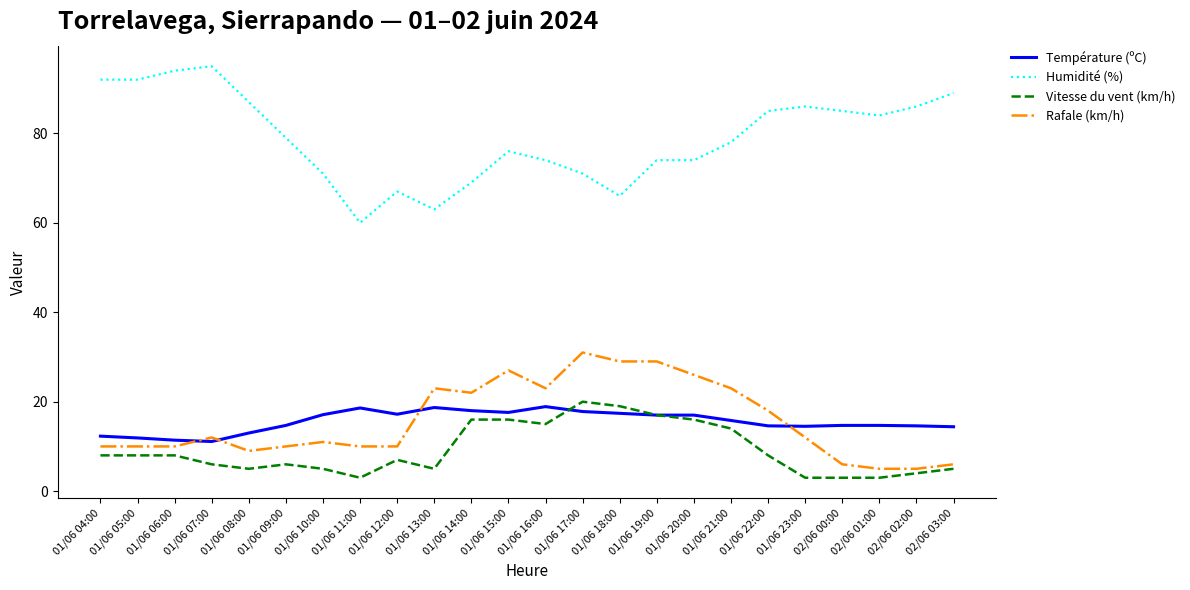

Is the value of Rafale (km/h) at 01/06 12:00 greater than the value of Vitesse du vent (km/h) at 01/06 11:00?

Yes